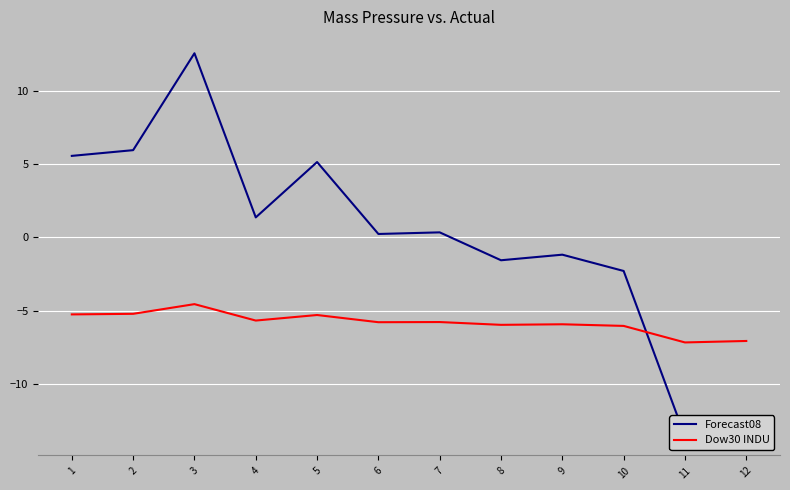

At which category is the sum across all series the highest?

3